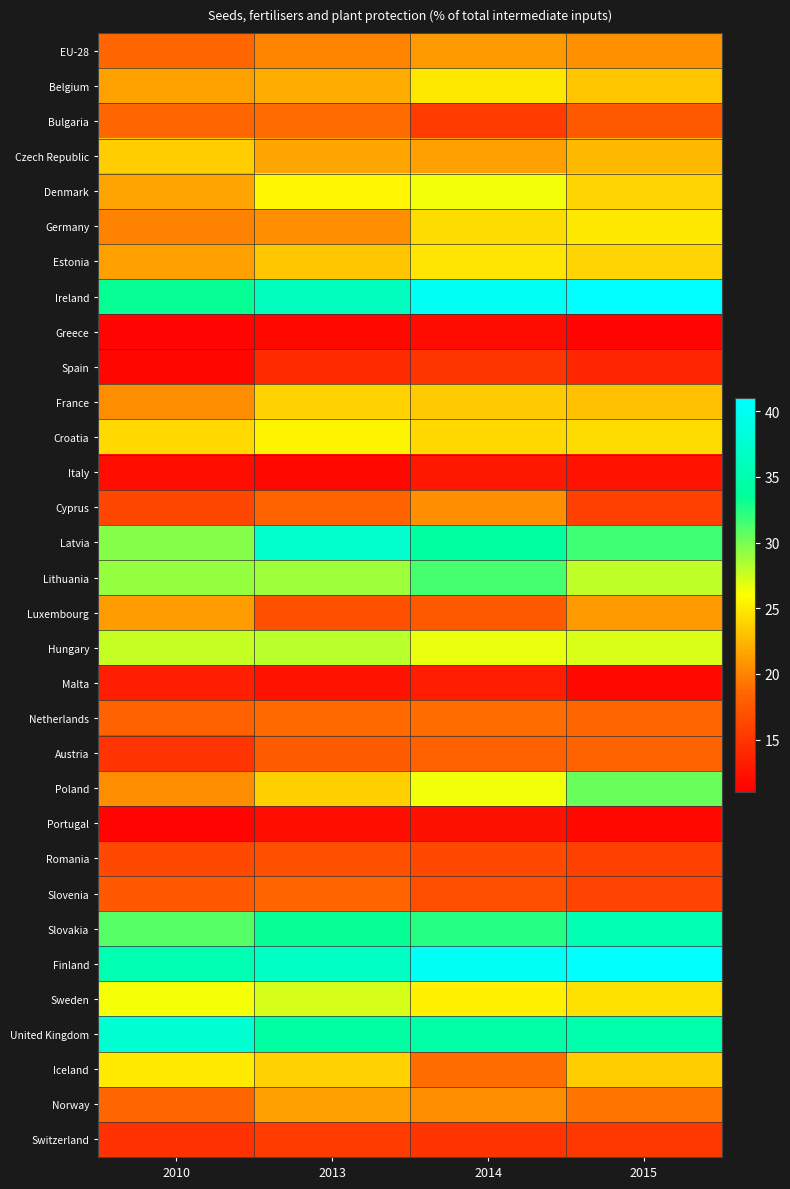

Between 2010 and 2015, which series saw the biggest shift?

Poland